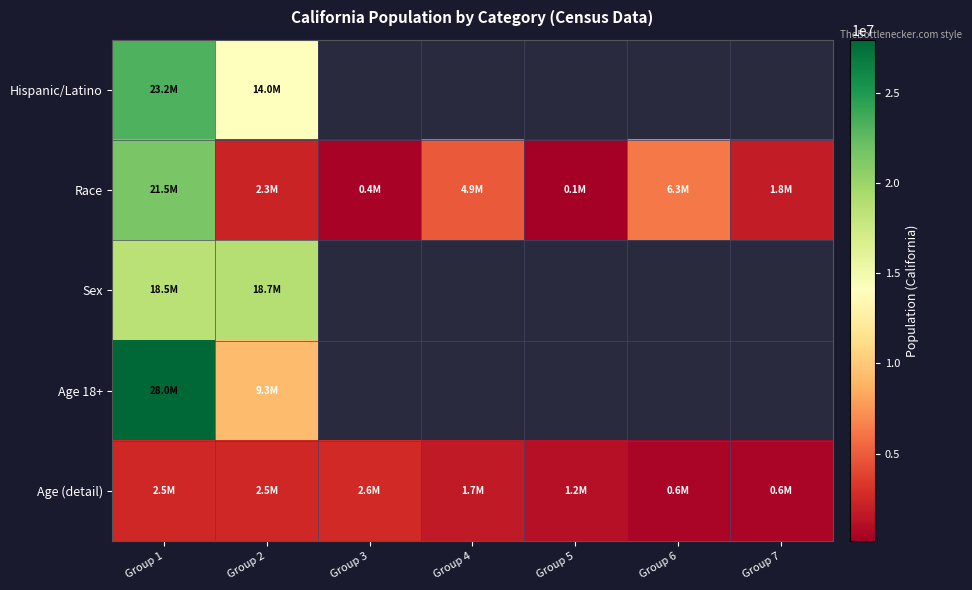

How many series are shown in this chart?

5